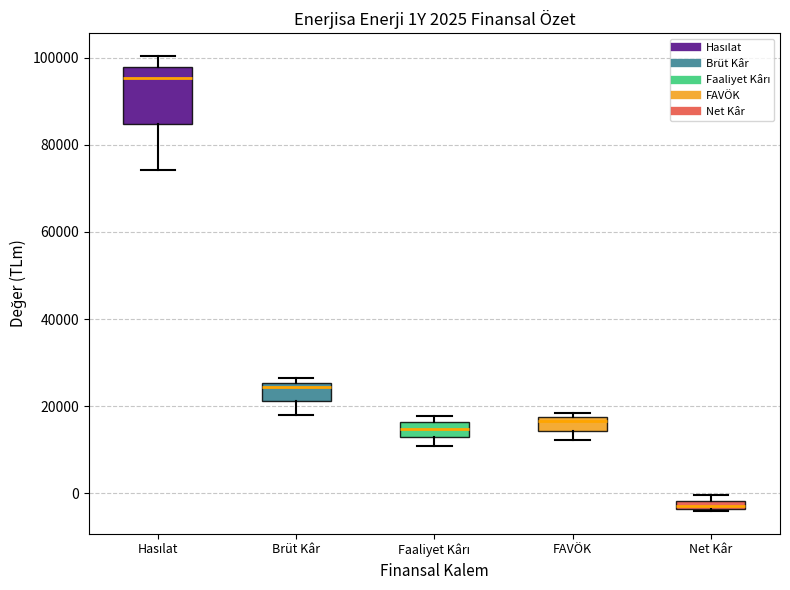

Comparing the boxes themselves (not the whiskers), which one is the tallest?

Hasılat